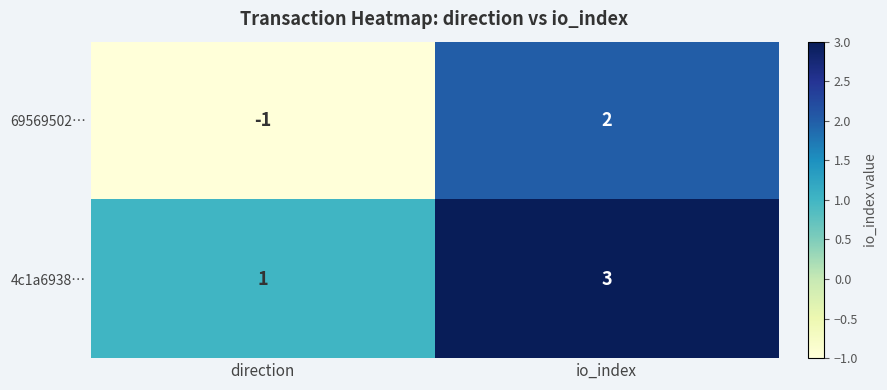

List the series in order of their overall mean, lowest first.

69569502…, 4c1a6938…